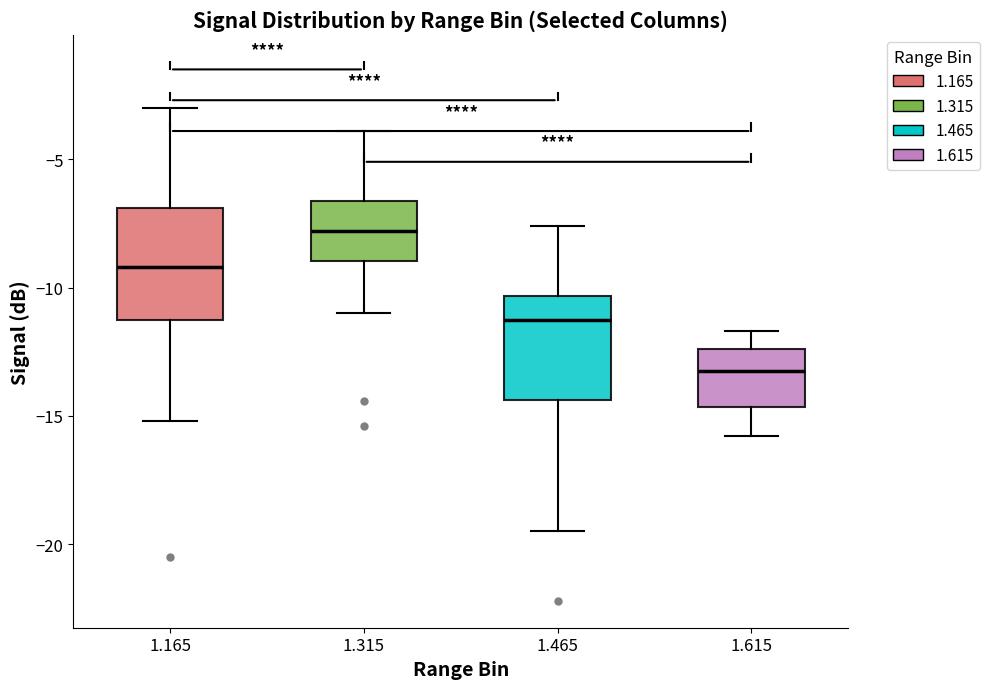

Which box's median line is the highest?

1.315